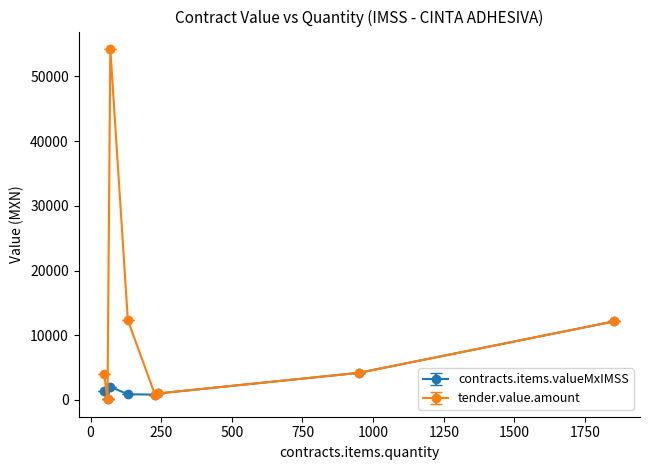

In tender.value.amount, how many points are lower than both neighbors (excluding endpoints)?

2